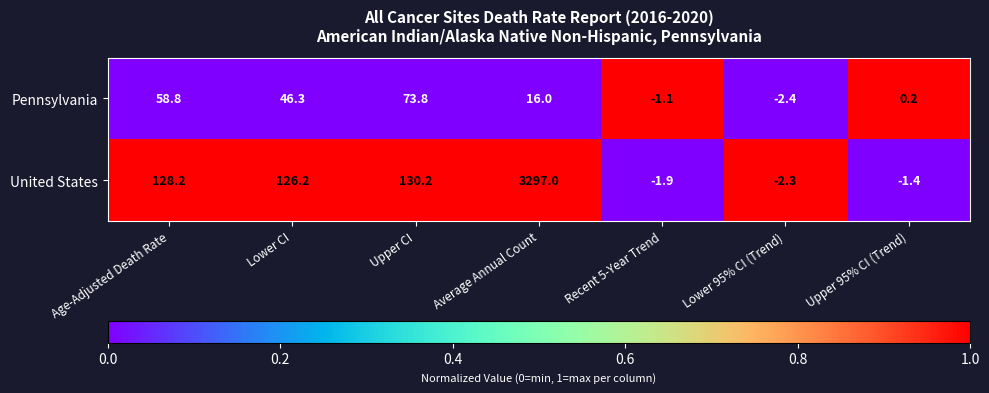

Where does the United States series first go above 126?

Age-Adjusted Death Rate